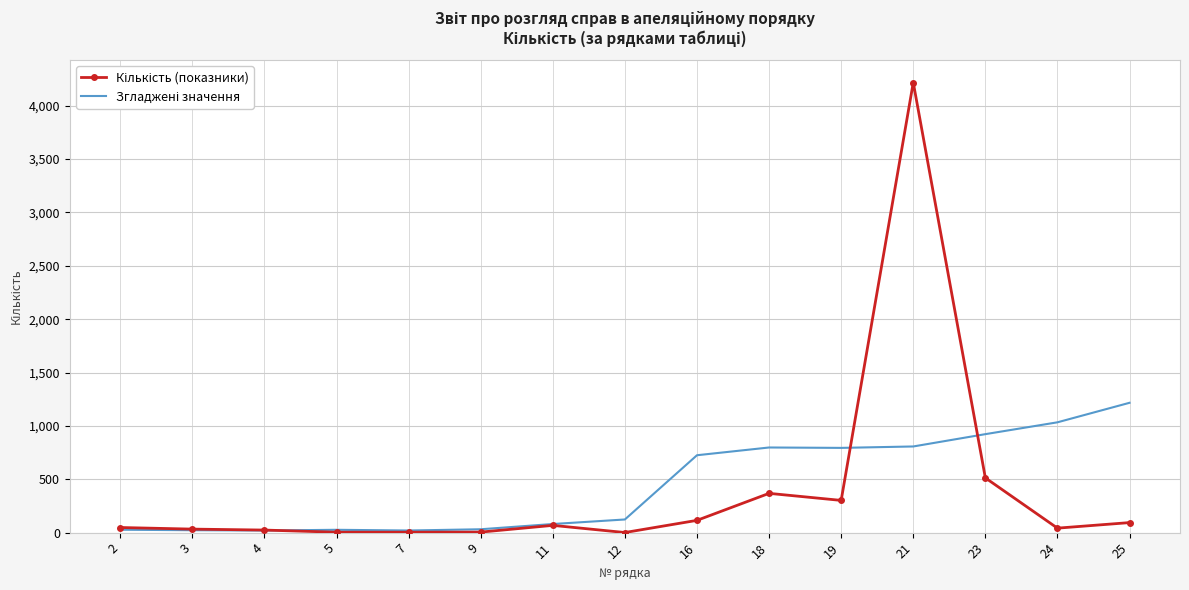

At which category is the sum across all series the highest?

21